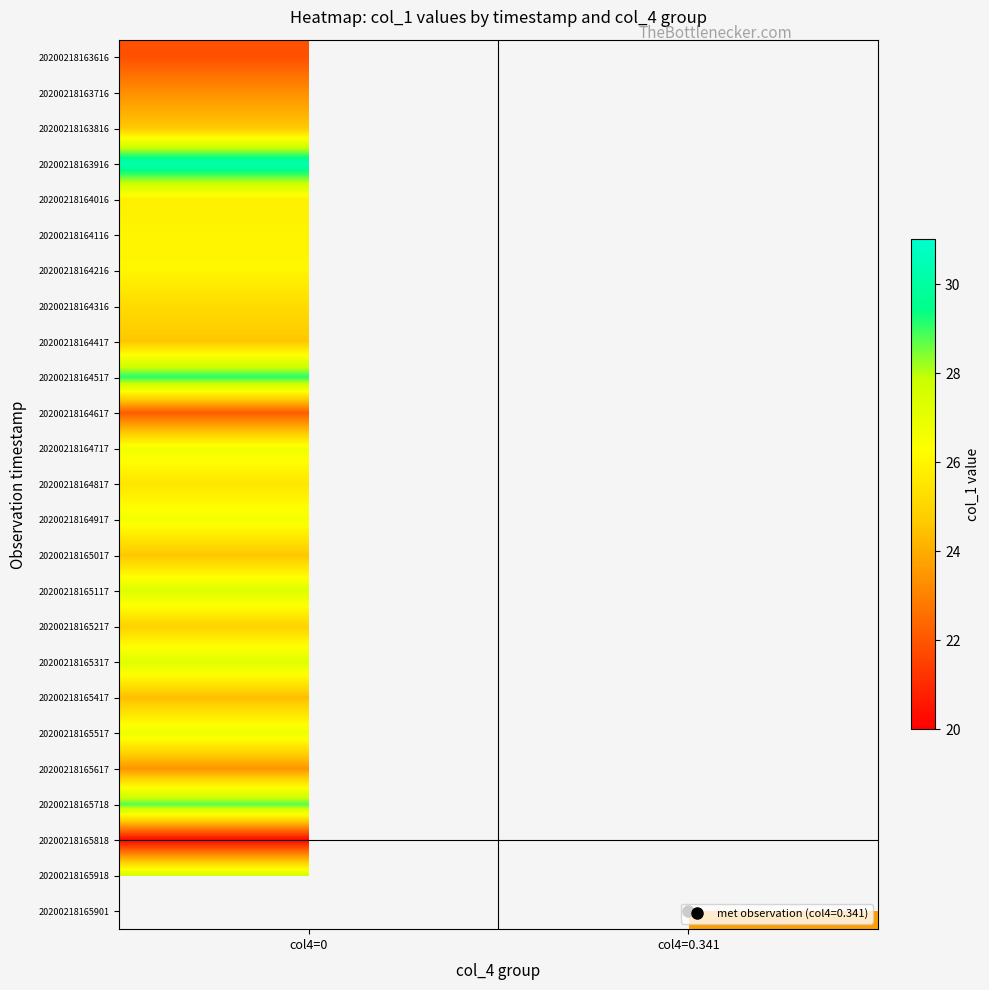

The value of 20200218164617 at col4=0 is 22.1. True or false?

True